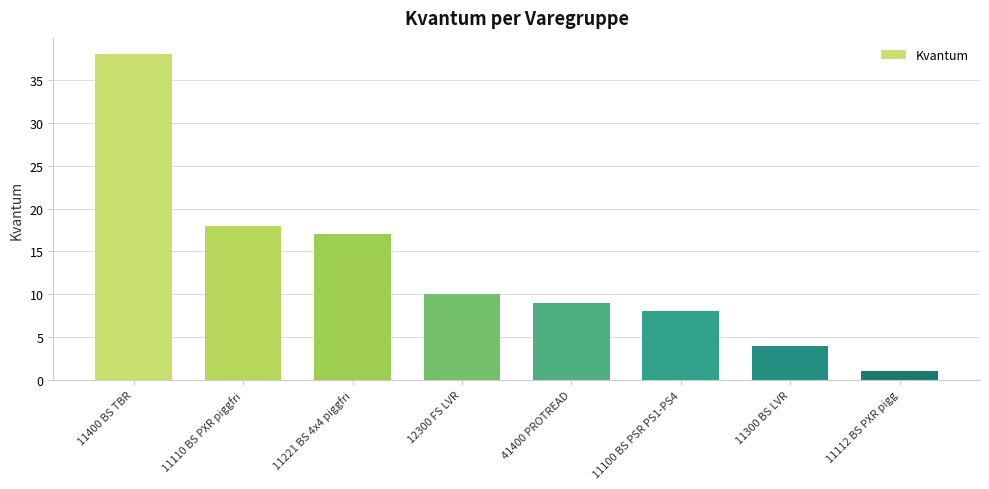

Count the number of categories in the chart.

8